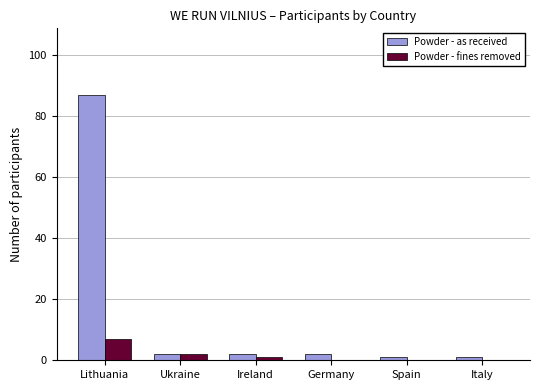

What is the difference between the Powder - as received values at Ukraine and Italy?

1